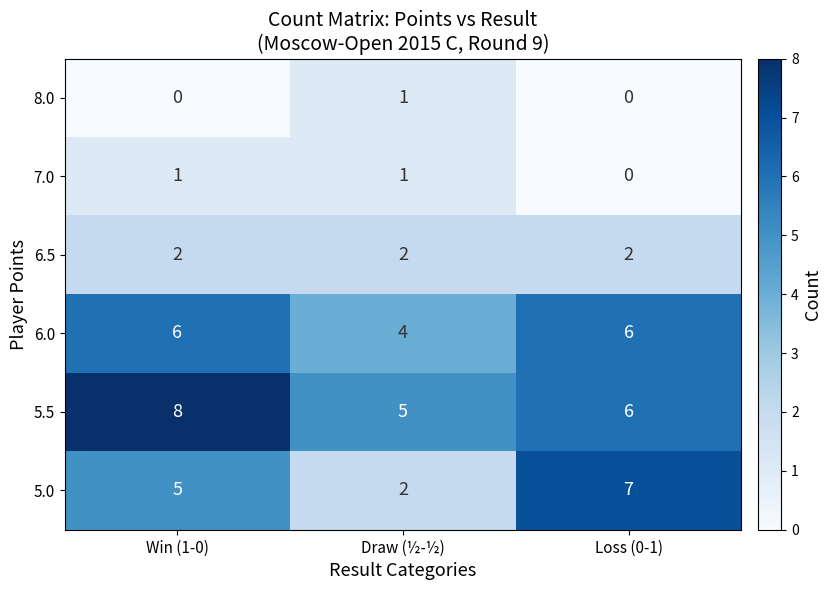

What is the difference between the maximum and minimum values in the 5.0 series?

5